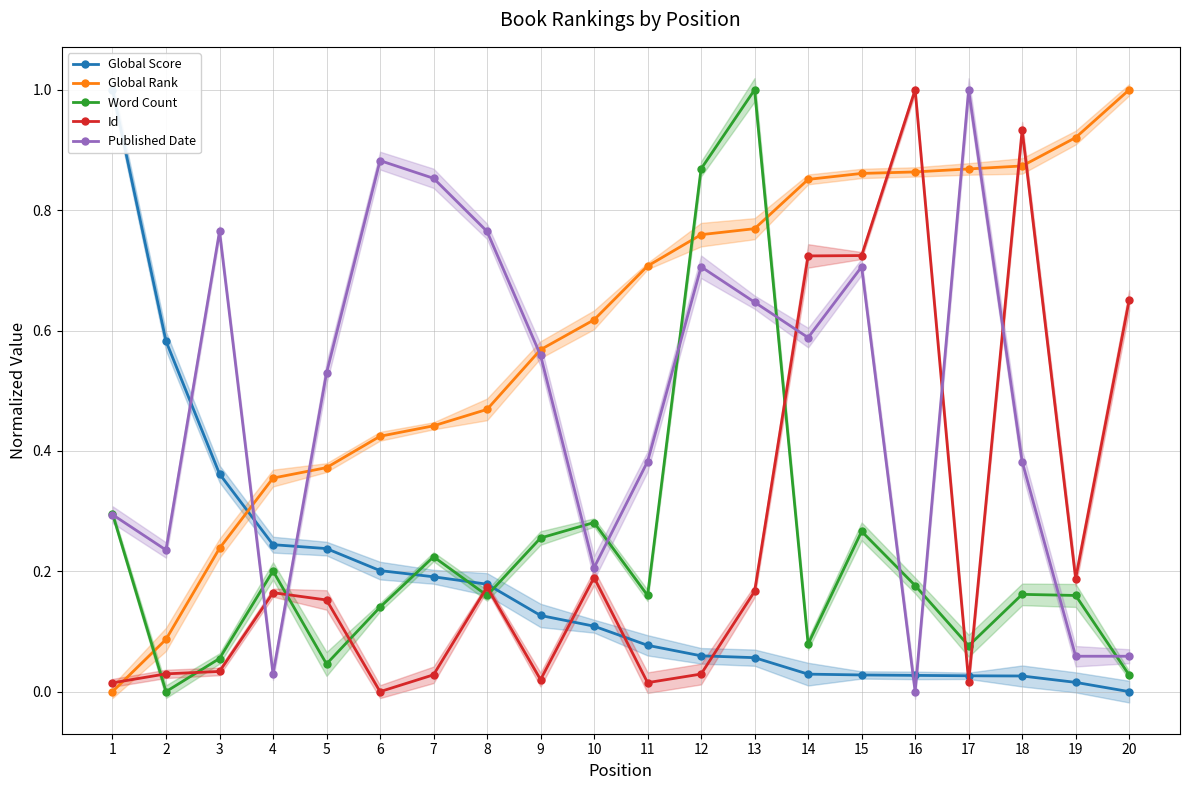

How many data points in Global Score are above 0?

19